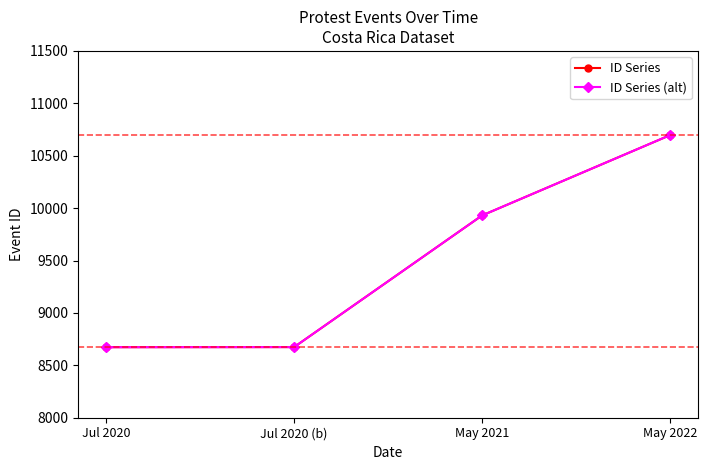

Does the chart have visible grid lines?

No